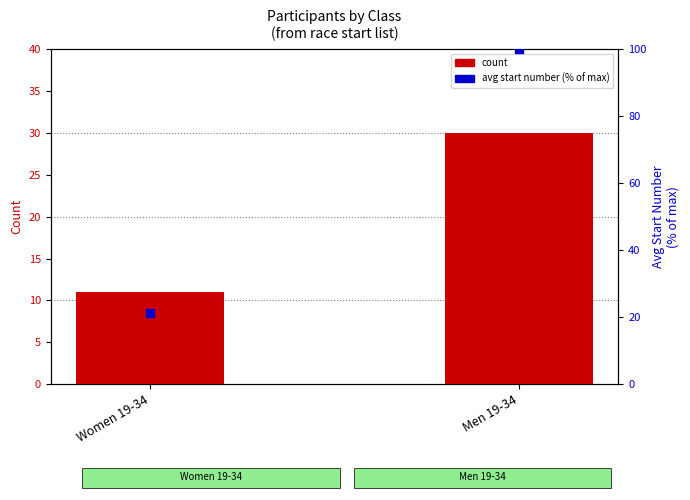

Which series contains the highest Y value?

avg start number (% of max)